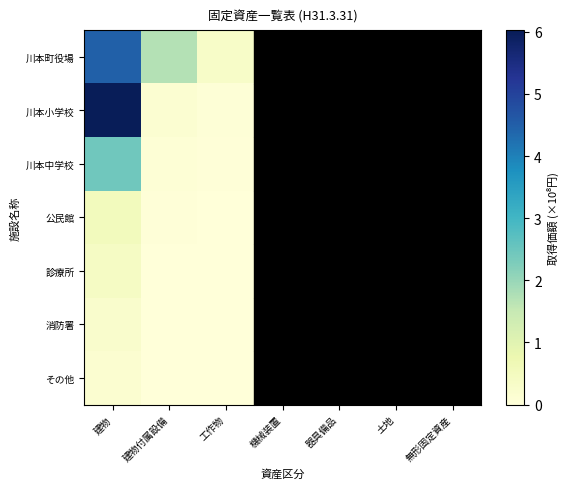

At how many categories does at least one series exceed 5?

1